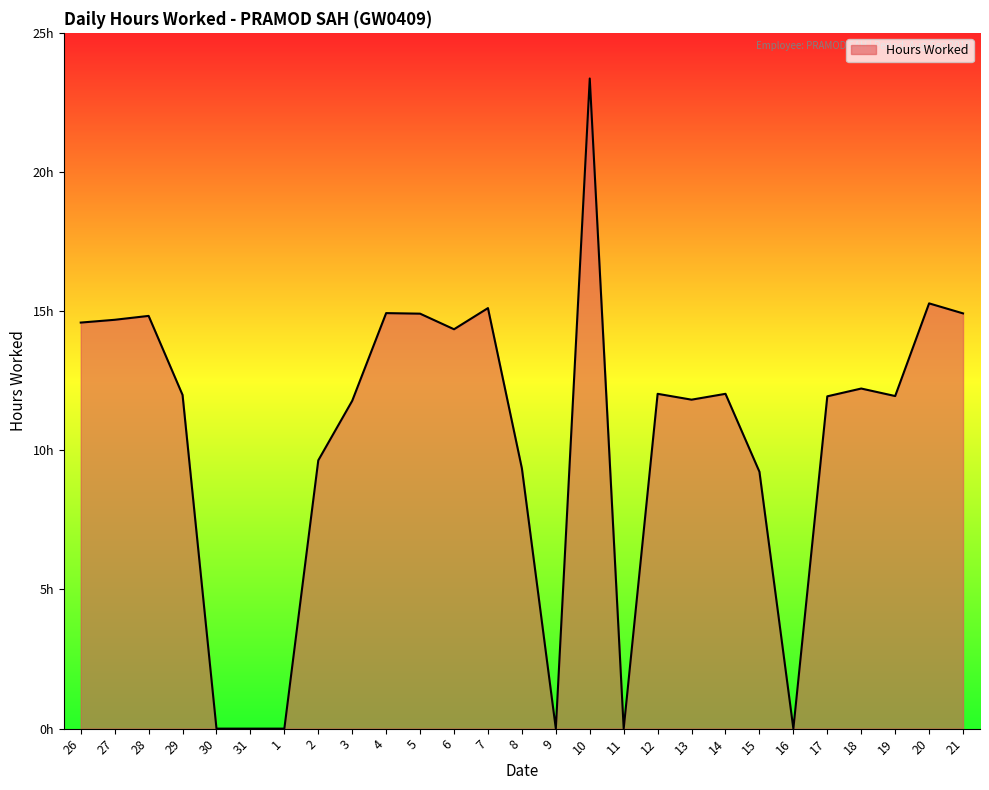

Reading right to left, what are all the values shown in this chart?

21=14.9	20=15.3	19=11.9	18=12.2	17=11.9	16=0.0	15=9.2	14=12.0	13=11.8	12=12.0	11=0.0	10=23.4	9=0.0	8=9.3	7=15.1	6=14.3	5=14.9	4=14.9	3=11.8	2=9.6	1=0.0	31=0.0	30=0.0	29=12.0	28=14.8	27=14.7	26=14.6